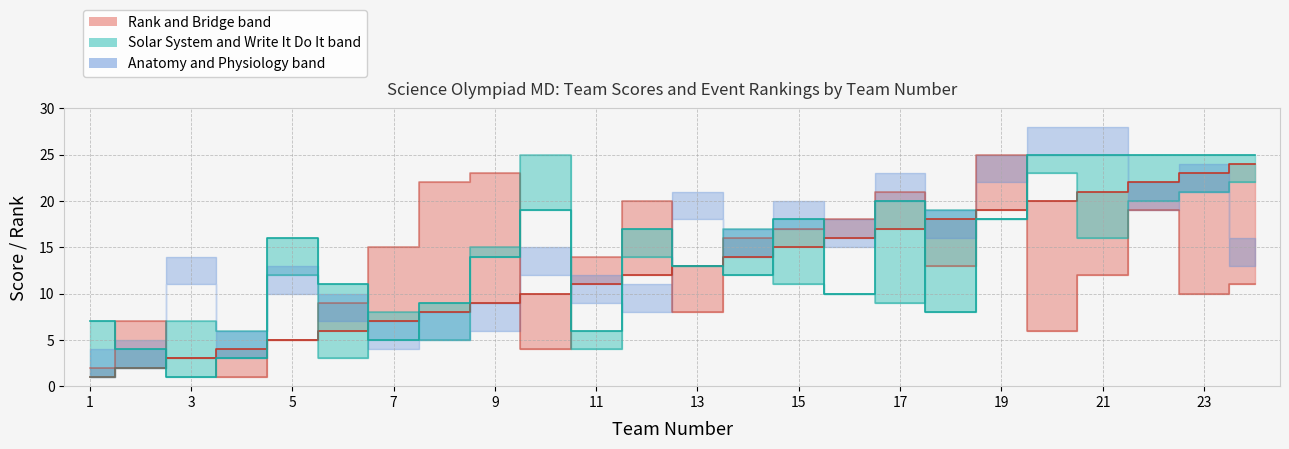

How many interior local peaks does the Bridge (upper band) series have?

6